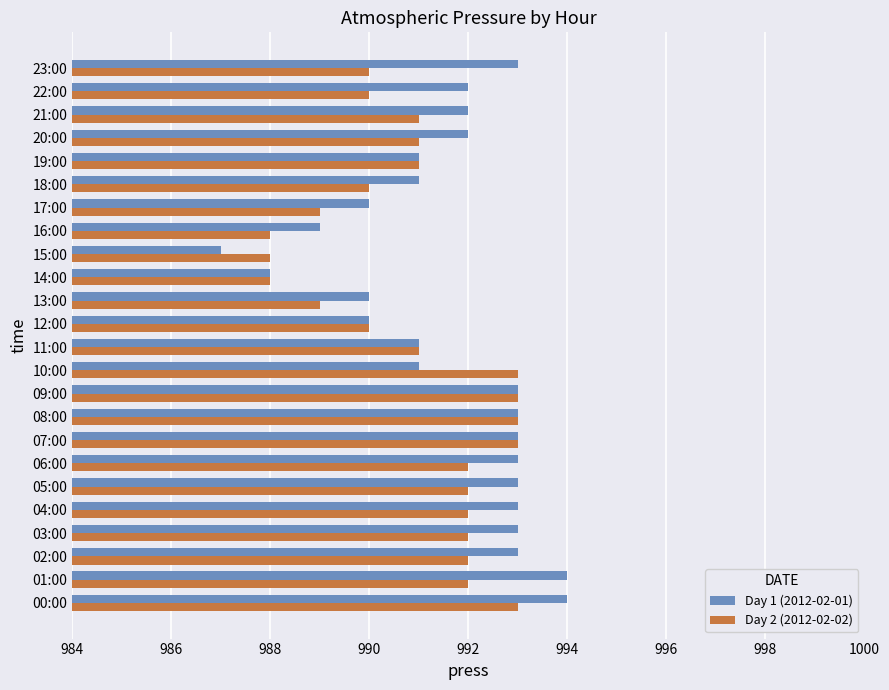

Count the Day 1 (2012-02-01) values in the range 991 to 993.

16